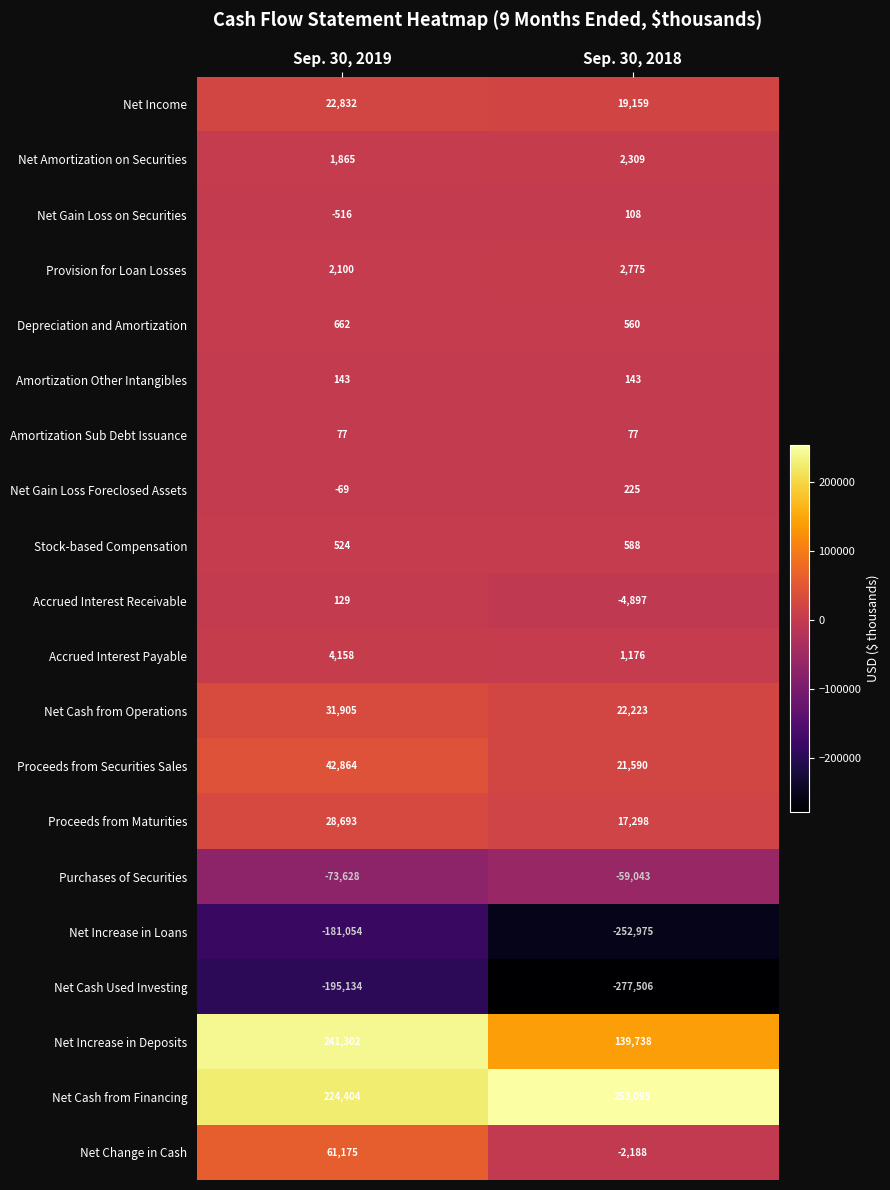

How many distinct data groups are displayed?

20